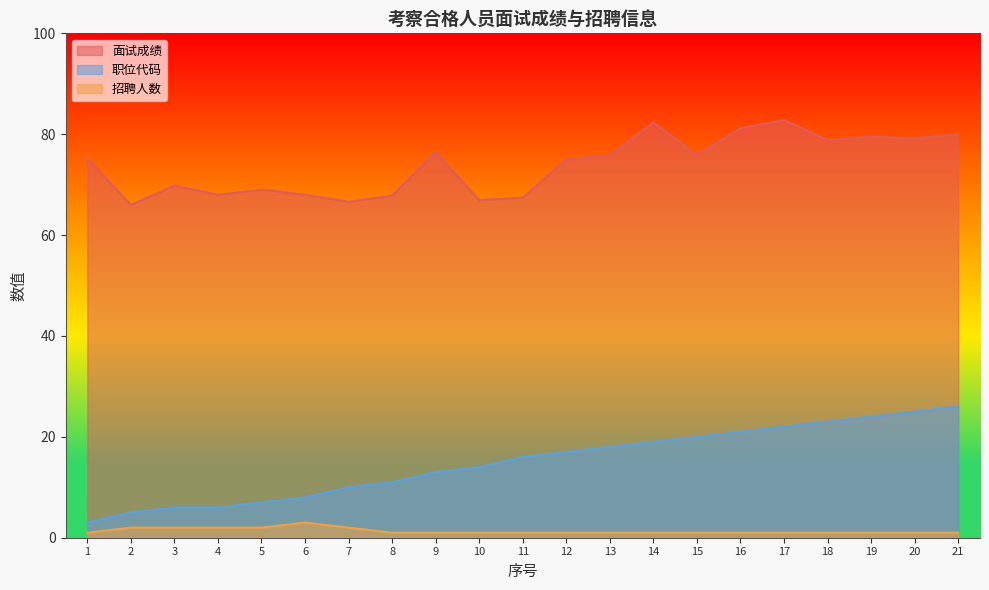

True or false: 招聘人数 and 职位代码 intersect in this chart.

False